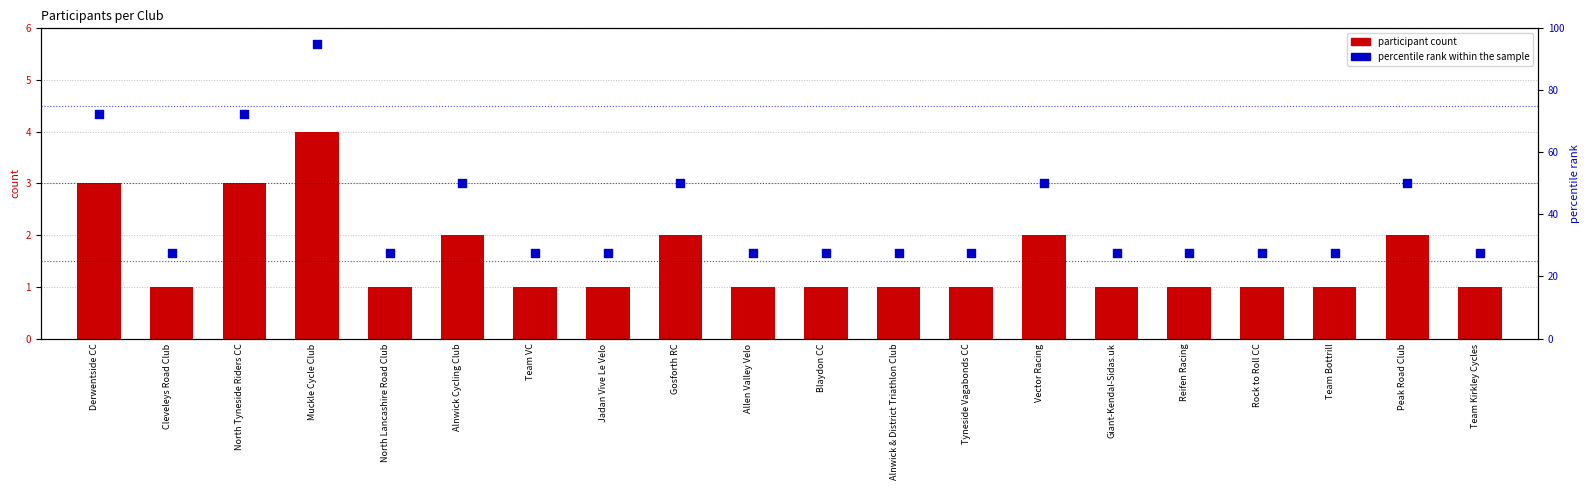

What is the total value across all series at Peak Road Club?

52.0